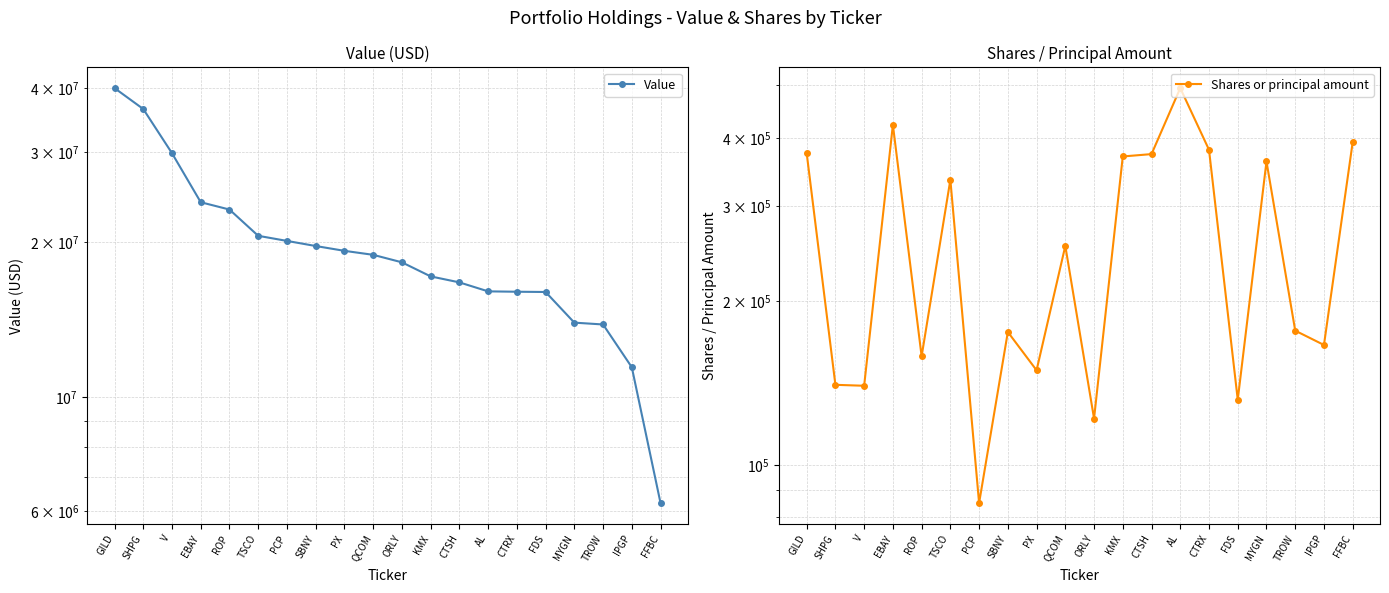

How many data points in Value are above 18924000?

9